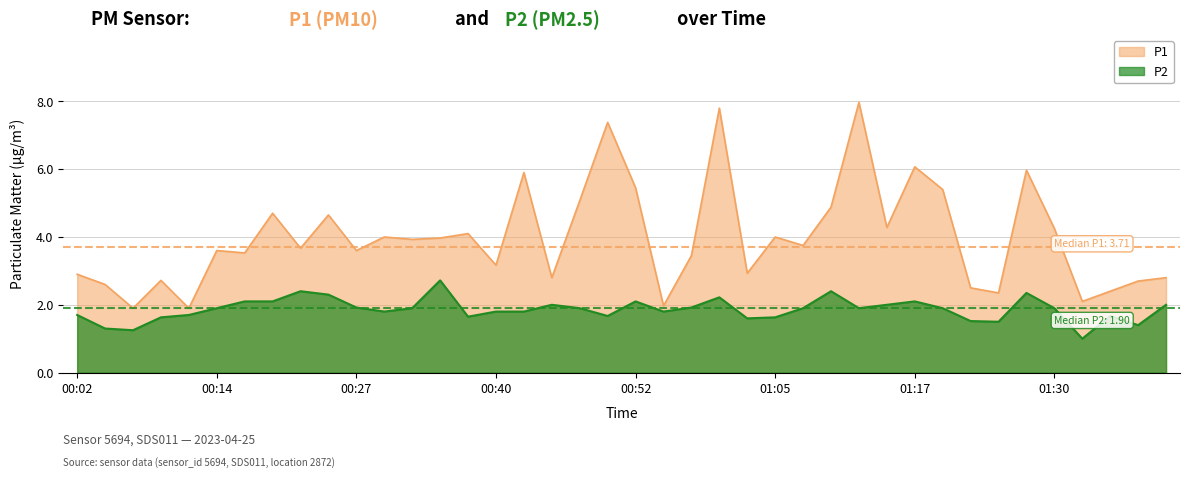

What position from the left is 00:32?

13